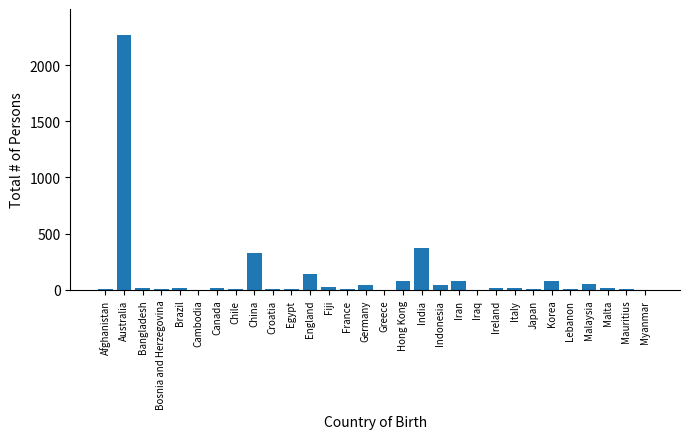

What is the change in value from Korea to Myanmar?

-82